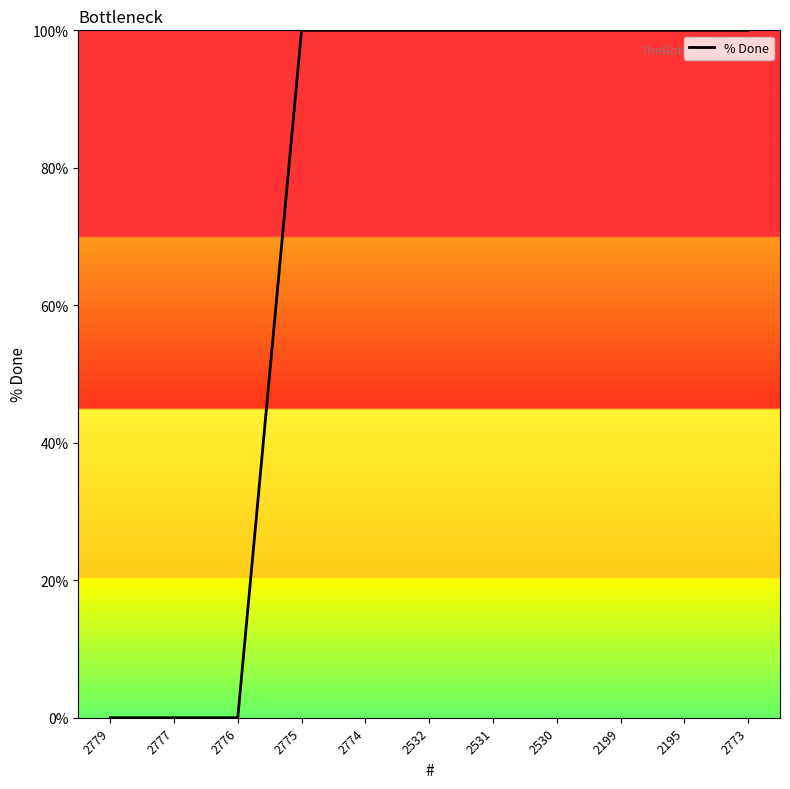

What position from the right is 2775?

8